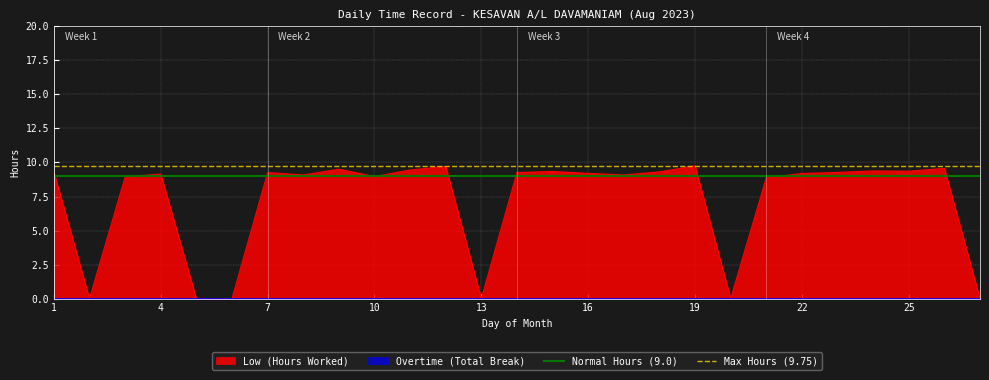

At which label does Max Hours (9.75) reach its peak?

1